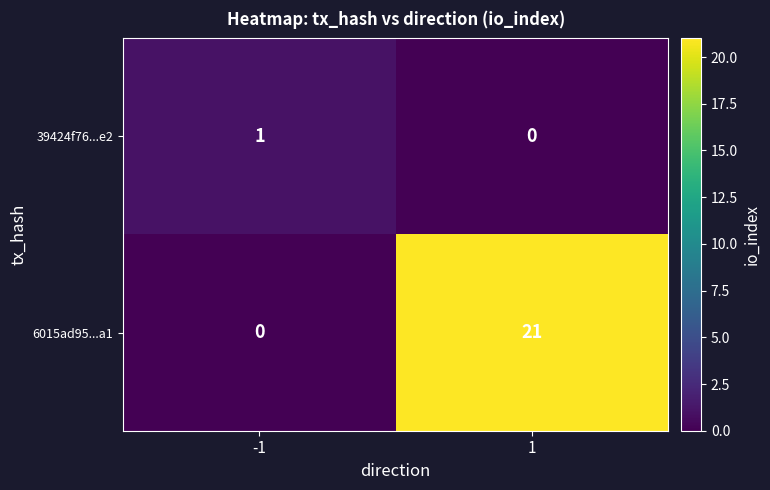

Rank the series by their maximum value, from lowest to highest.

39424f76...e2, 6015ad95...a1